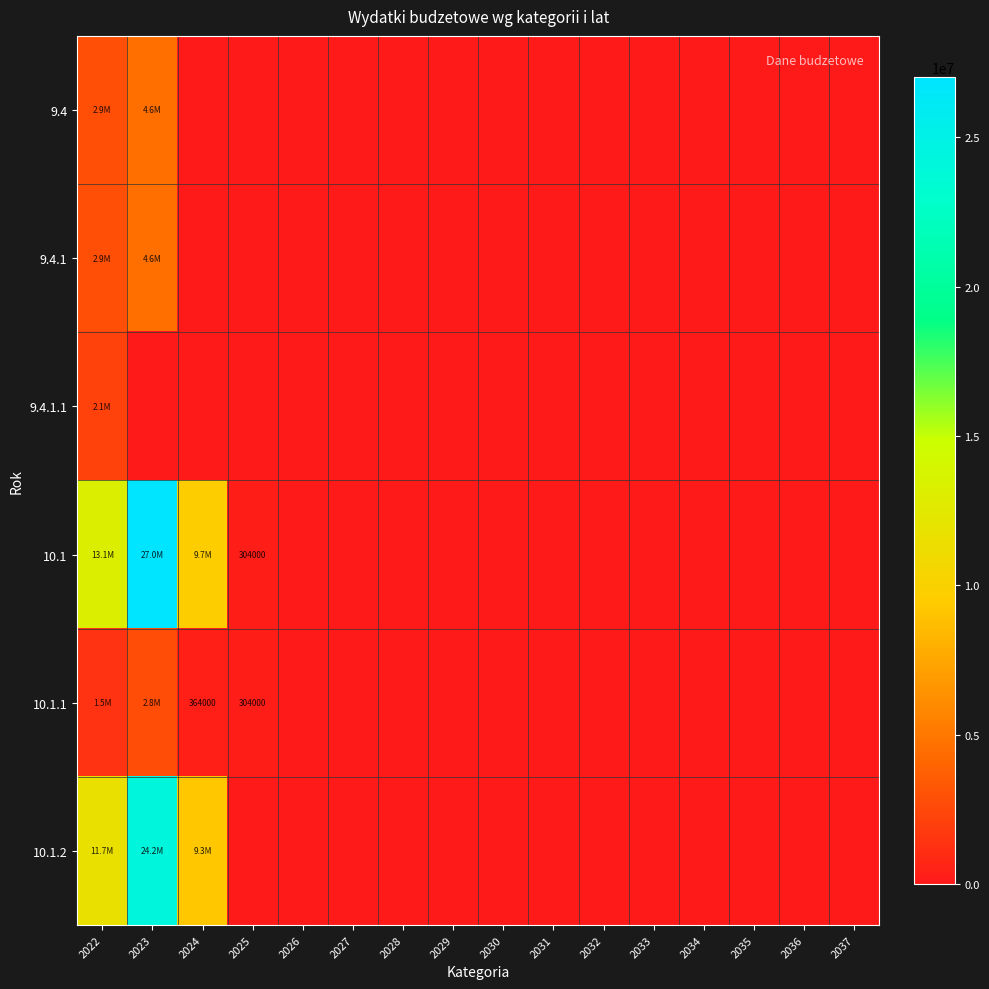

Is the value of 9.4 at 2035 greater than the value of 10.1.1 at 2036?

No